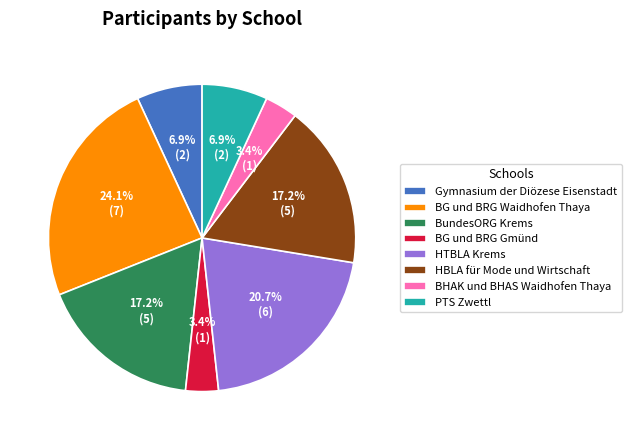

Between BG und BRG Waidhofen Thaya and PTS Zwettl, which is larger?

BG und BRG Waidhofen Thaya